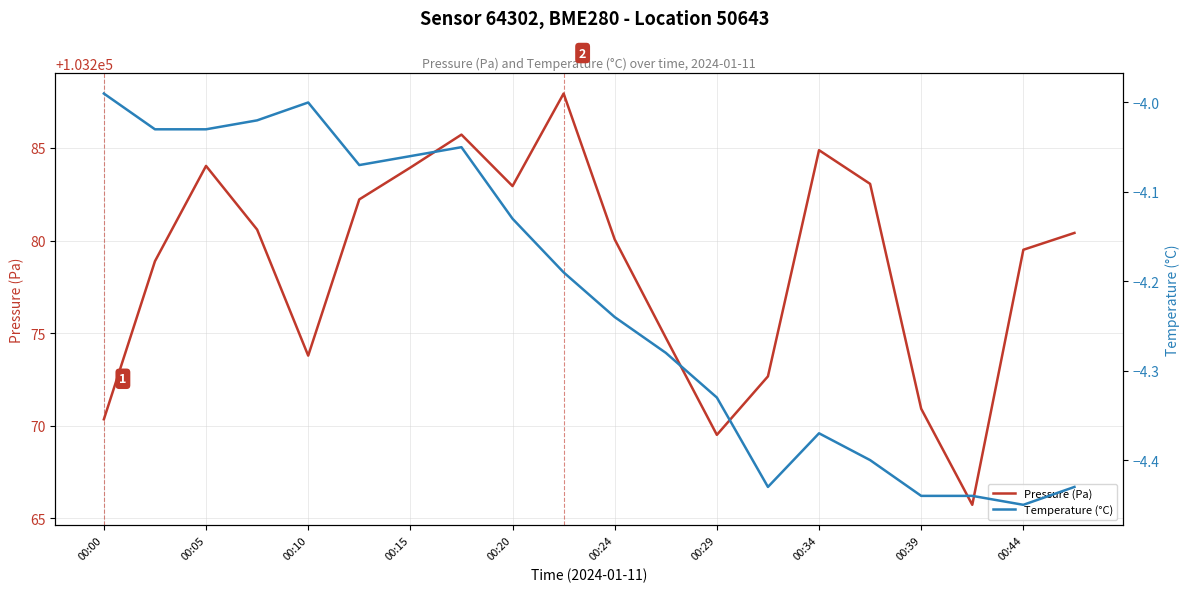

Rank the series by their average value, from highest to lowest.

Pressure (Pa), Temperature (°C)